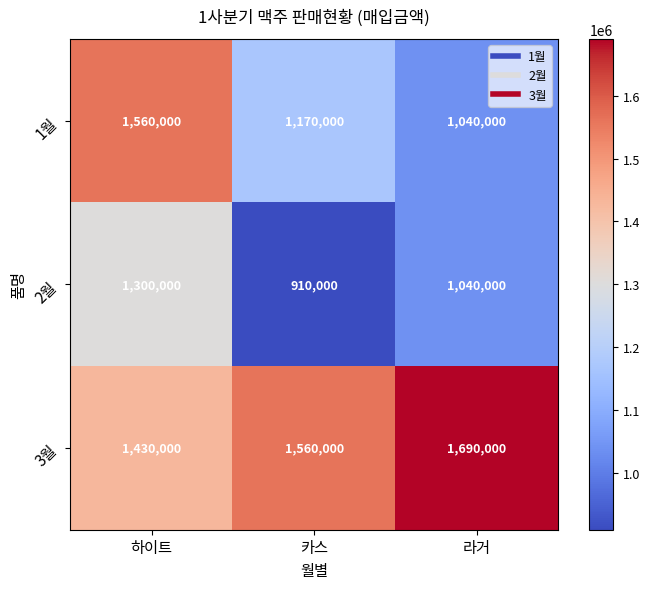

The value of 1월 at 하이트 is 522862. True or false?

False